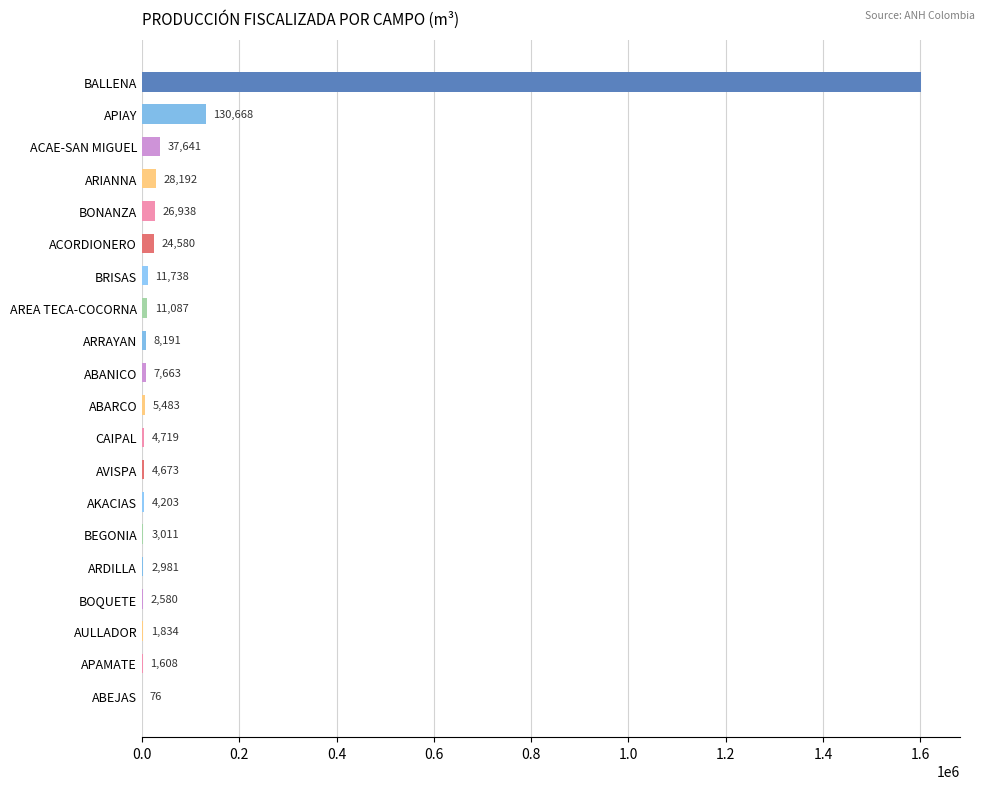

Count the number of categories in the chart.

20